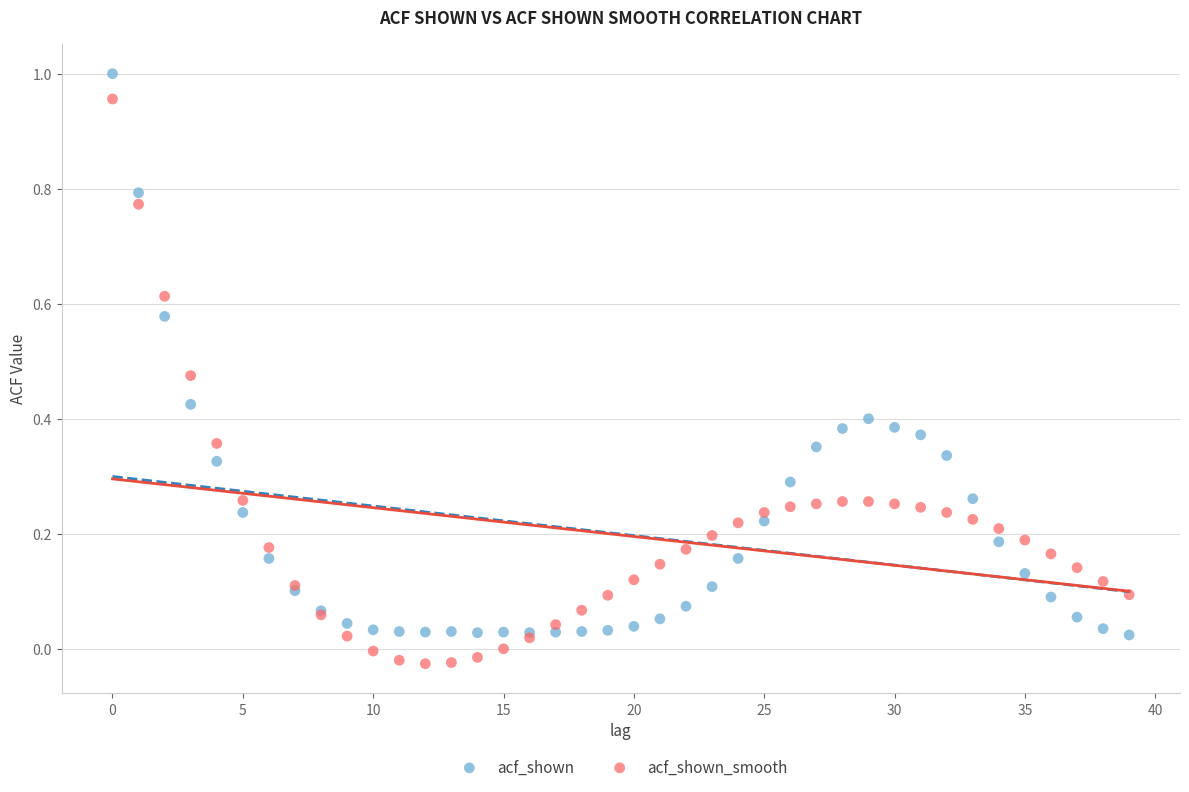

Which series contains the lowest Y value?

acf_shown_smooth